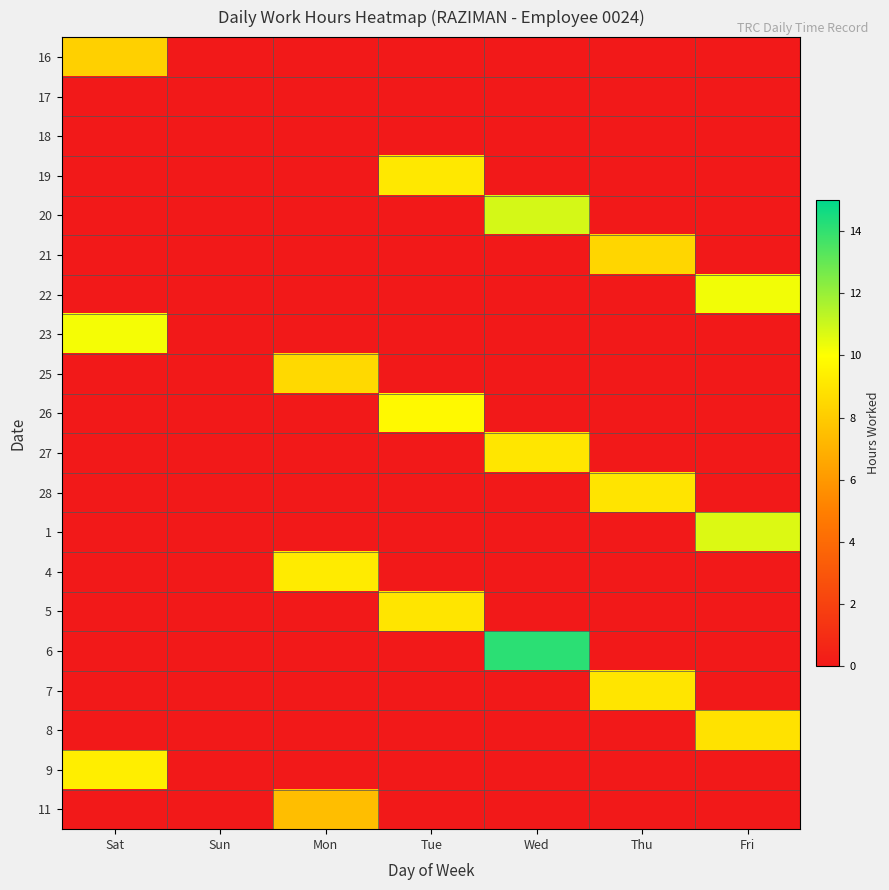

Which has a higher value, Sun or Wed?

Sun